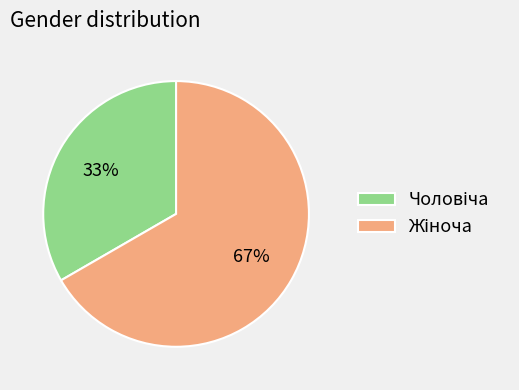

How many segments does this pie chart have?

2